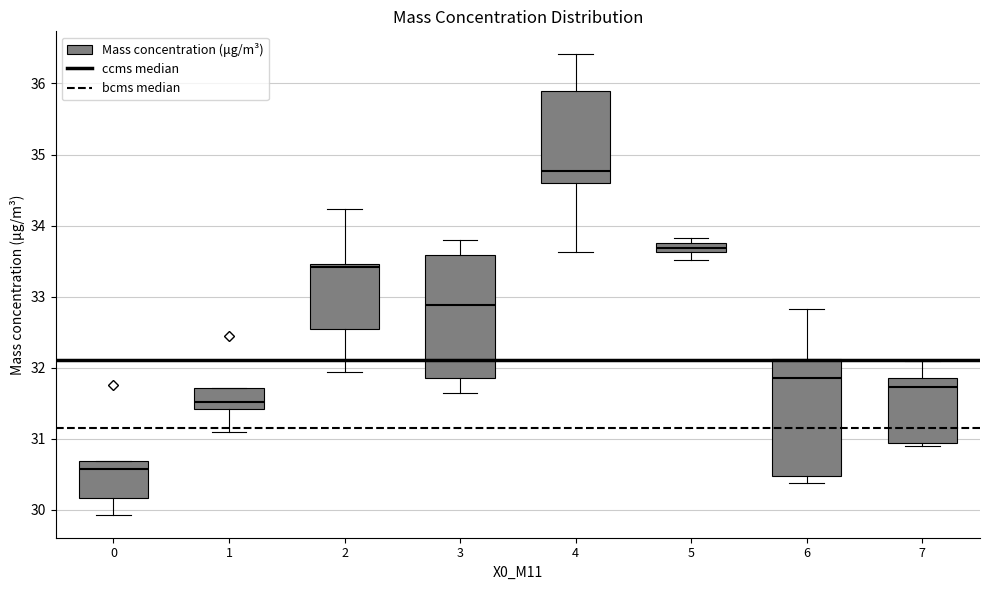

Which box has the highest median line?

4